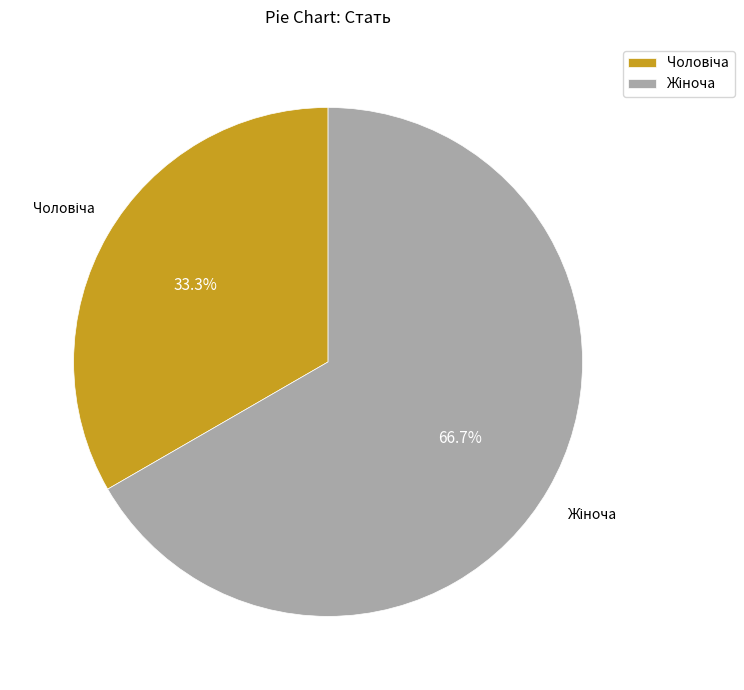

Is there any slice that represents more than half of the pie?

Yes